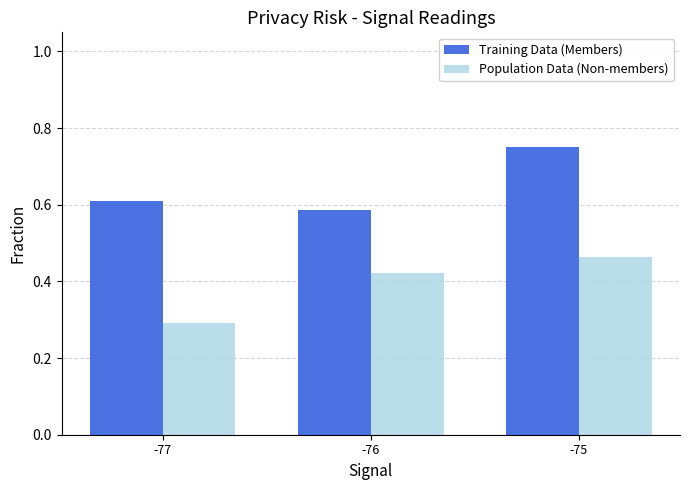

At which category does the chart reach its peak across all series?

-75